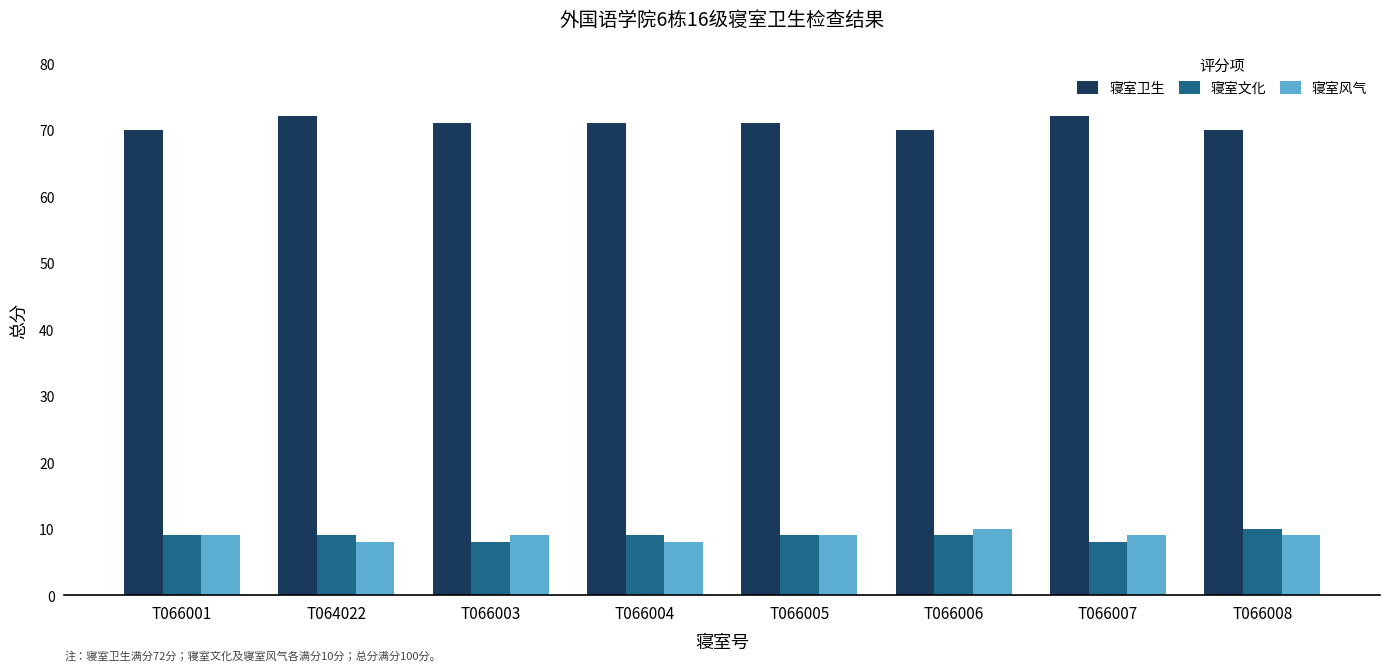

Is the value of 寝室文化 at T066003 greater than the value of 寝室风气 at T066008?

No